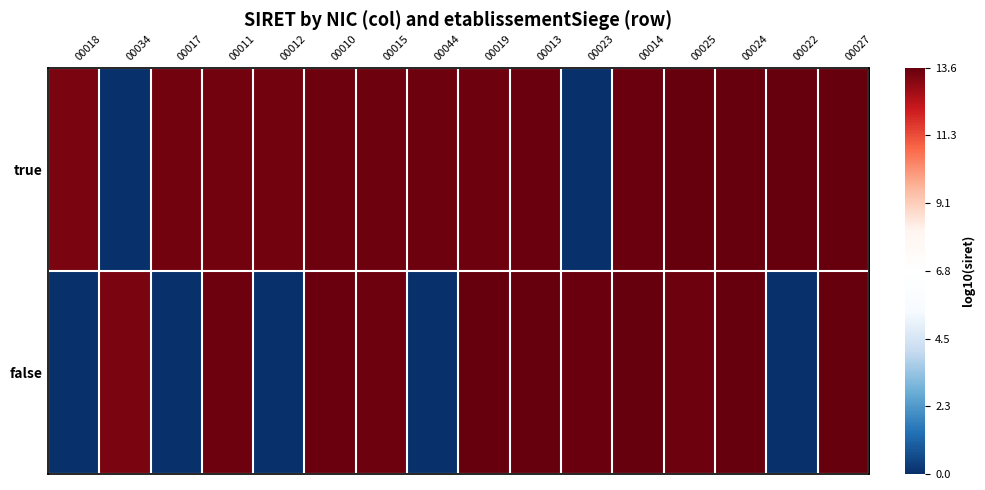

Between 00018 and 00025, which series saw the biggest shift?

false